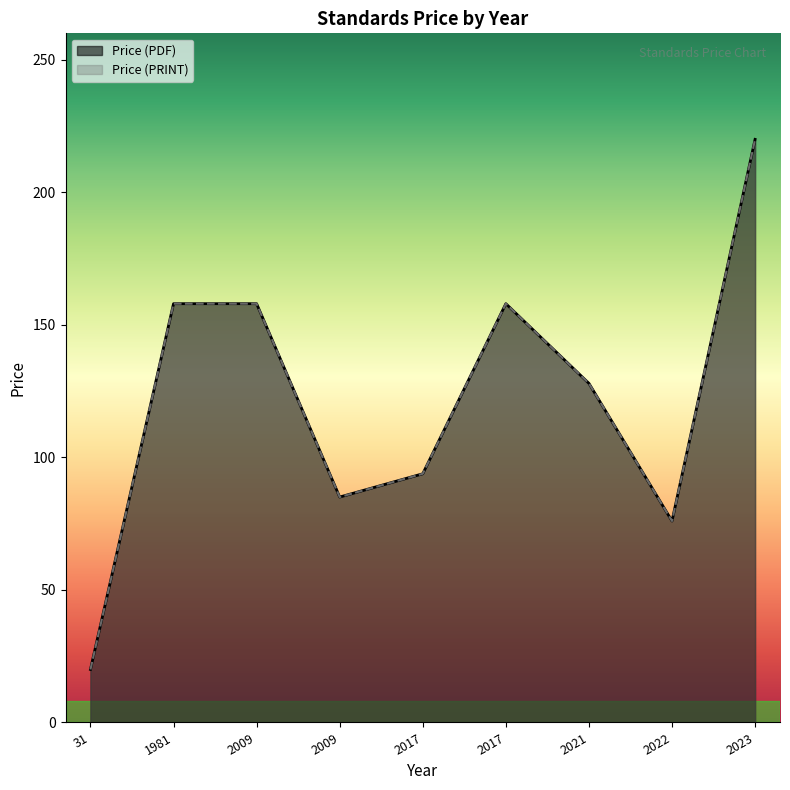

True or false: Price (PDF) has more than 2 points higher than both neighbors.

False